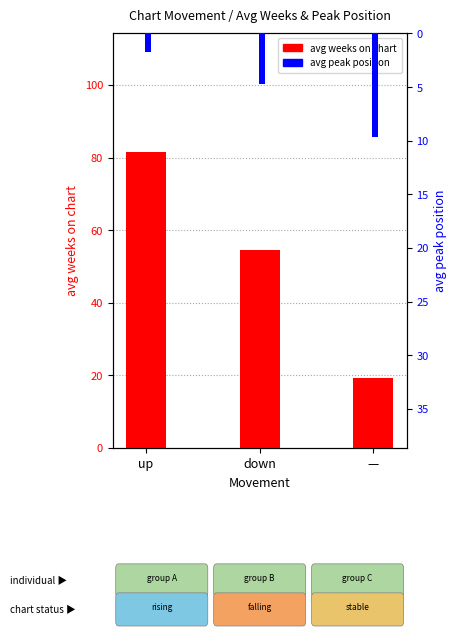

Reading right to left, transcribe all the data shown in this chart.

avg weeks on chart: 19.4	54.5	81.6
avg peak position: 9.7	4.8	1.7